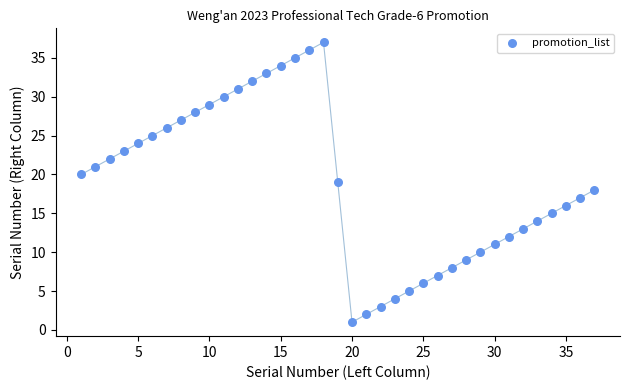

What is the range of Y values (max minus min)?

36